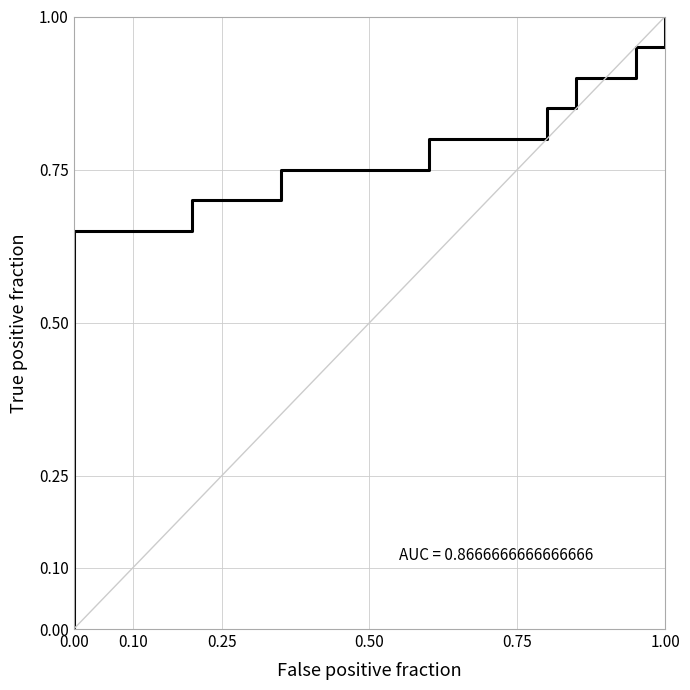

How many distinct data groups are displayed?

1